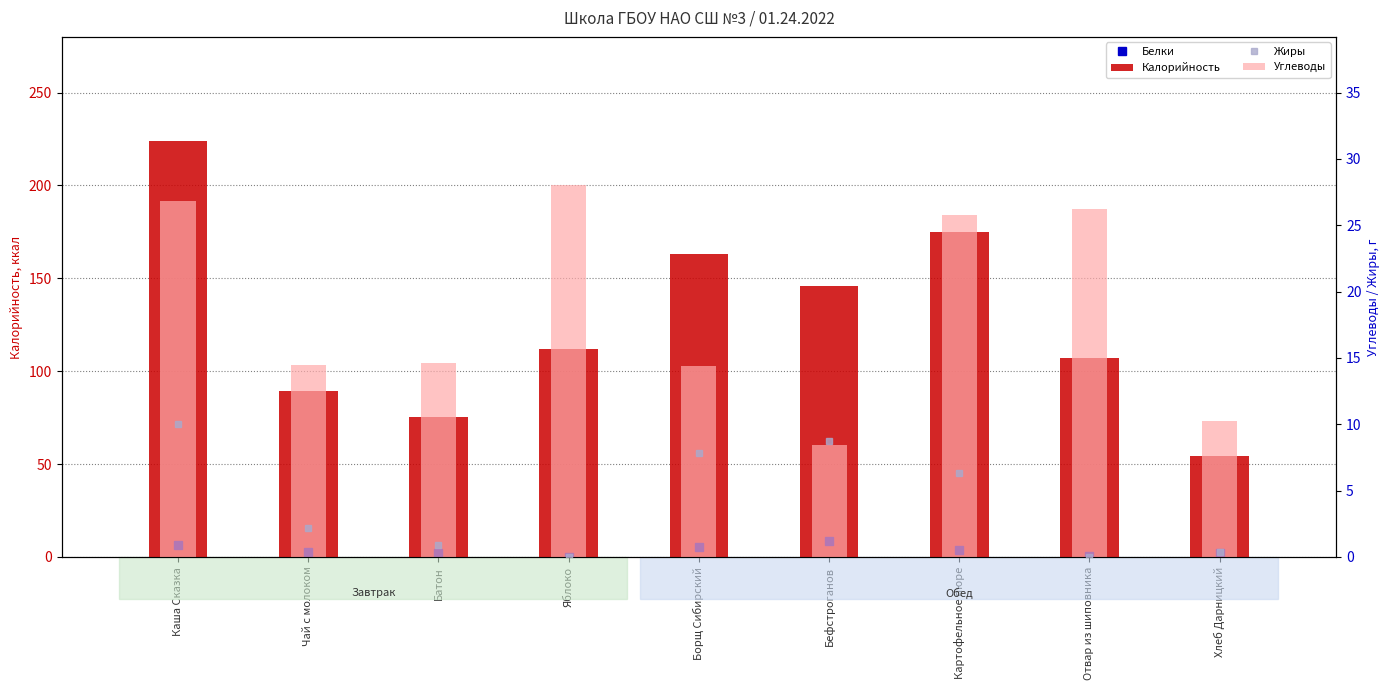

Which series has the largest total across all categories?

Калорийность